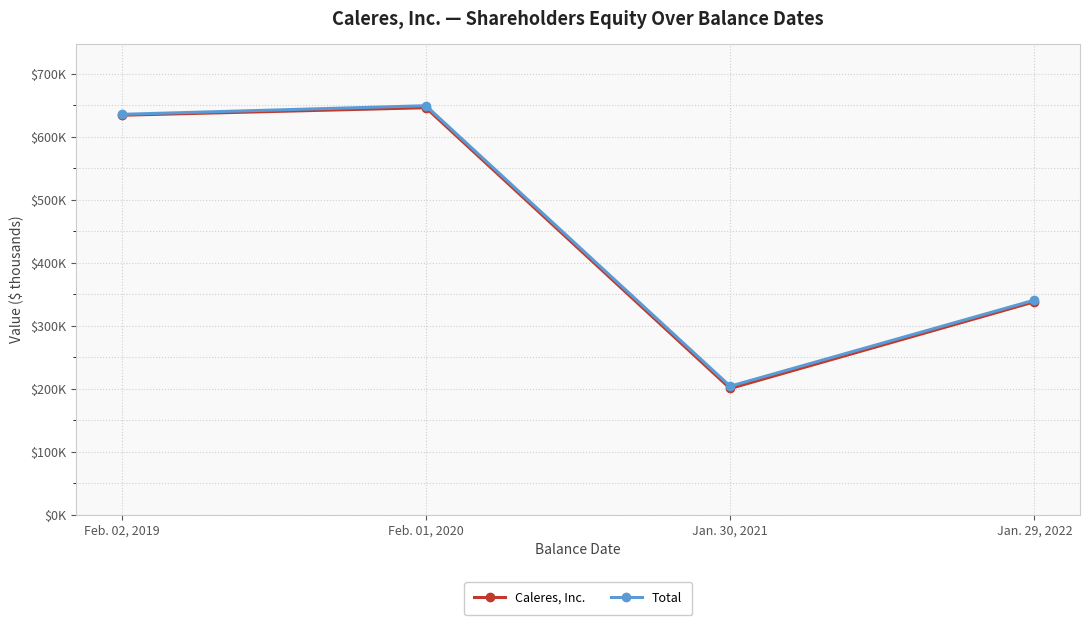

At which label does Caleres, Inc. first exceed 634053?

Feb. 01, 2020